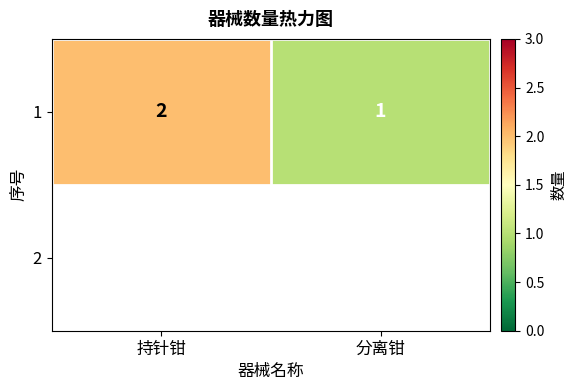

Approximately how many times larger is the value at 分离钳 compared to 持针钳?

0.5